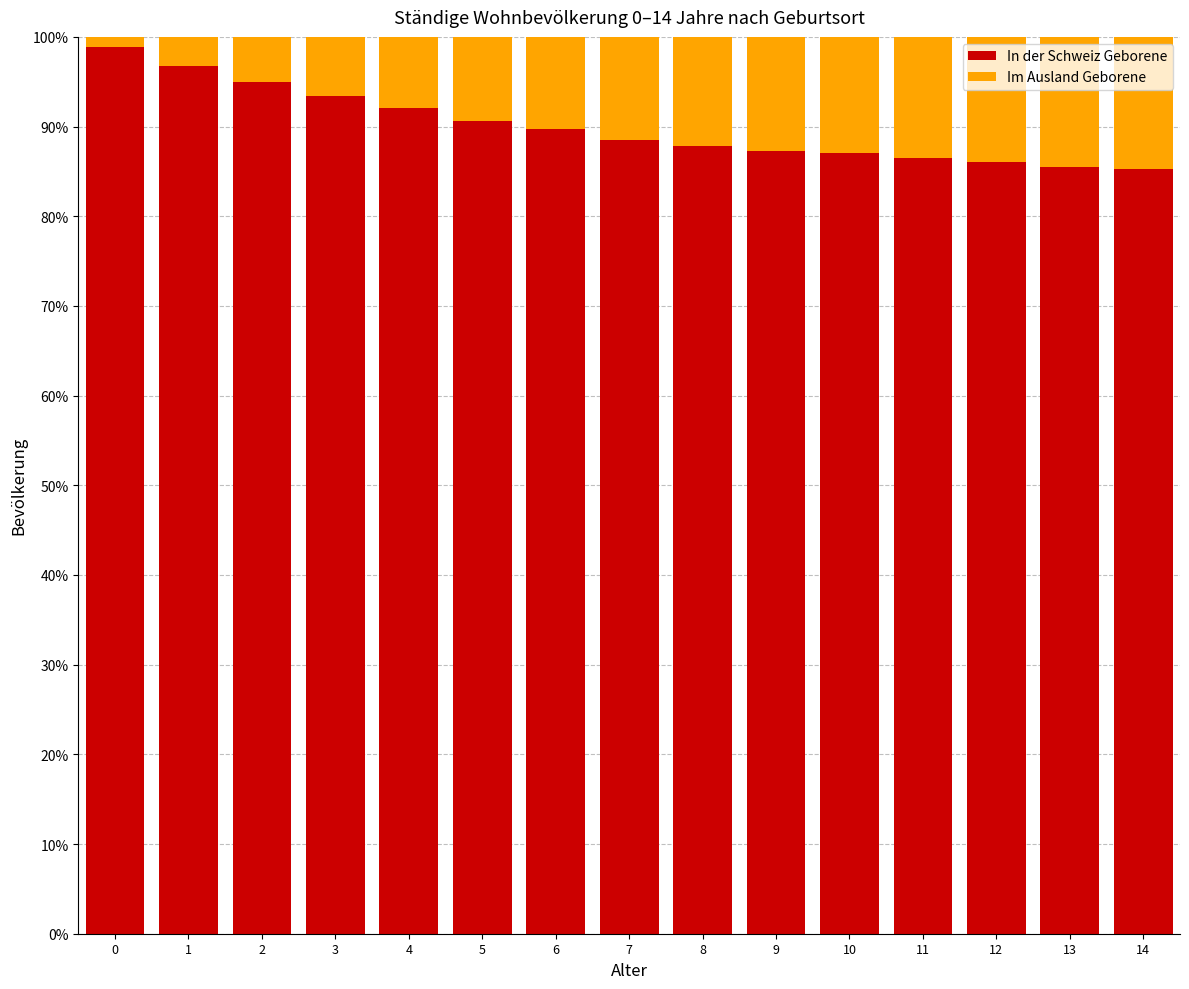

What is the minimum value for In der Schweiz Geborene?

85.3